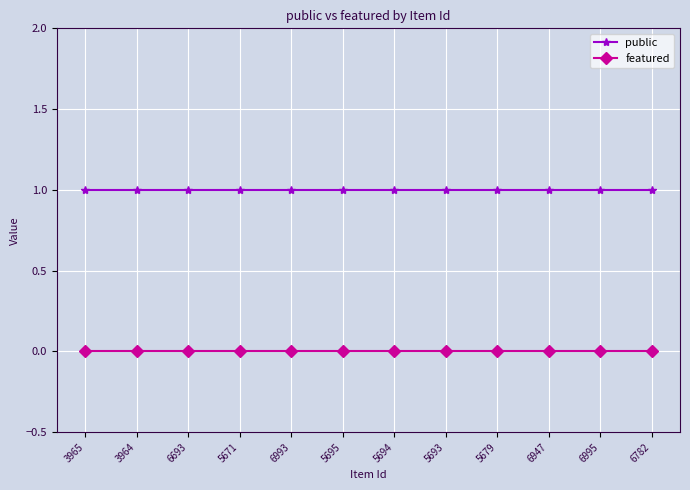

What is the total value across all series at 6693?

1